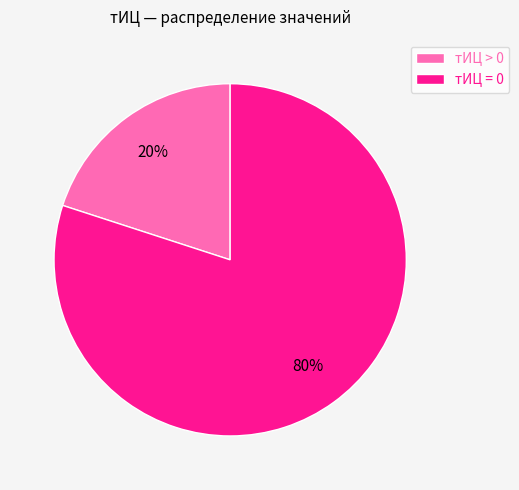

Is the sum of тИЦ > 0 and тИЦ = 0 greater than half?

Yes